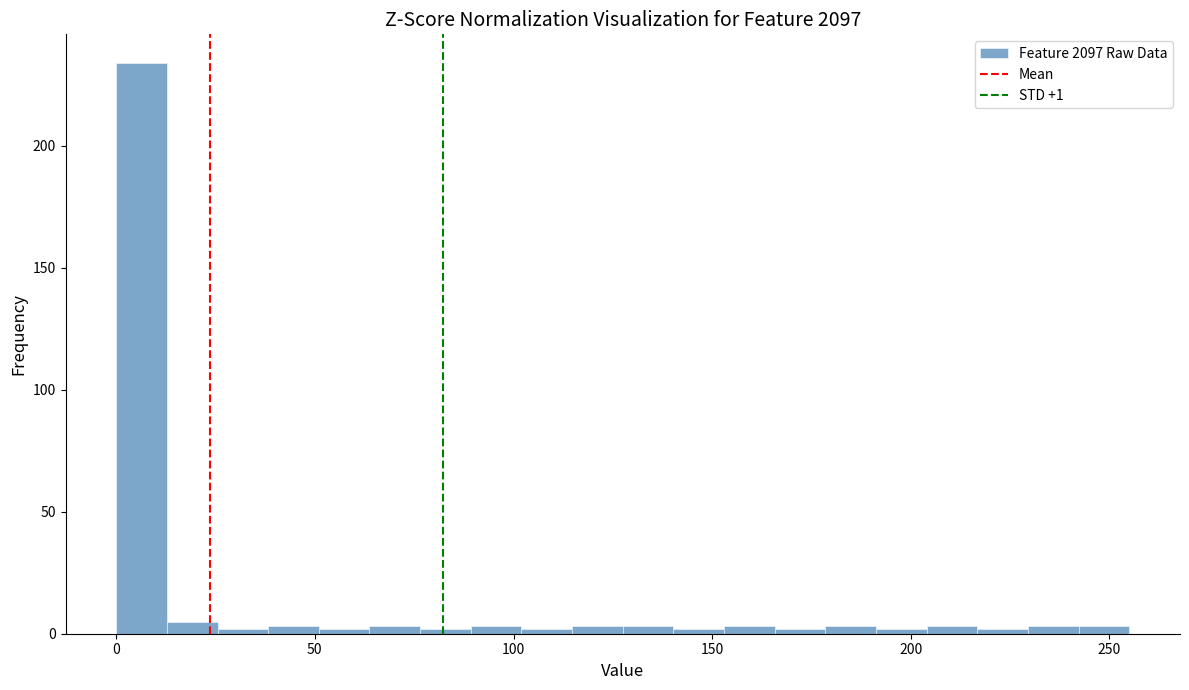

Around what value on the x-axis is the tallest bar? Give the approximate position of its centre, as read against the axis.

5